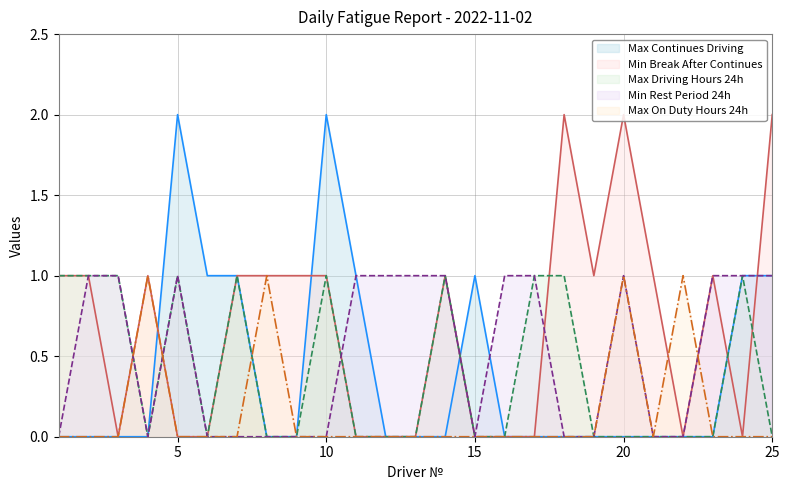

How many interior local peaks does the Min Rest Period 24h series have?

2